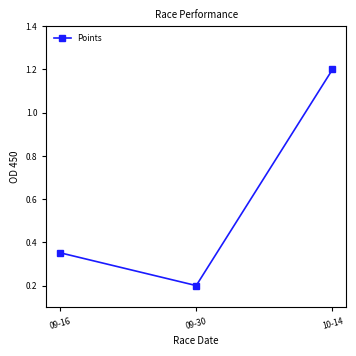

Does the chart display data point markers on the line(s)?

Yes